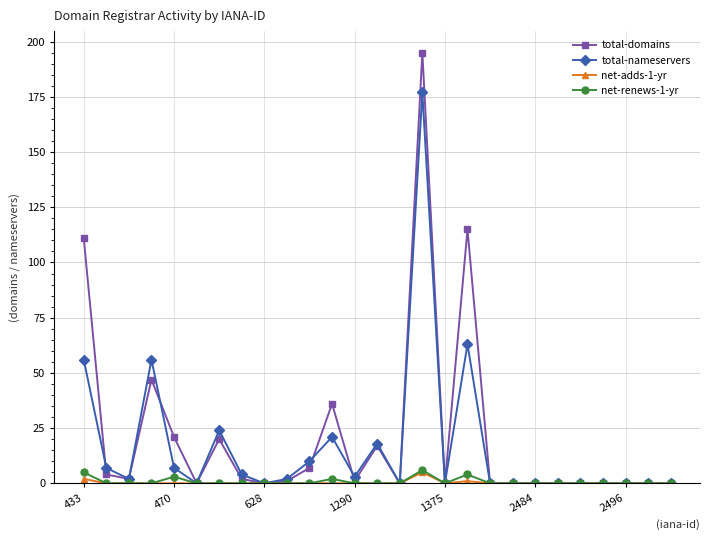

What is the greatest value displayed?

195